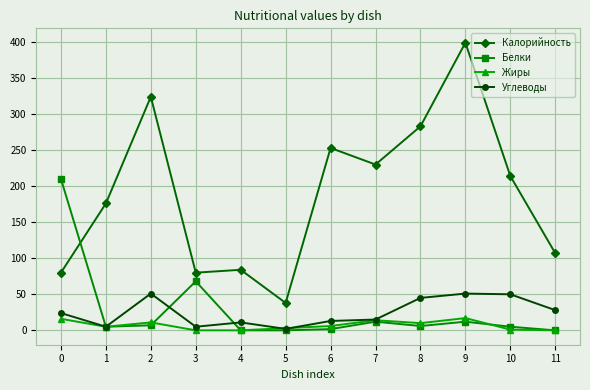

Rank the series at 2 from highest to lowest value.

Калорийность, Углеводы, Жиры, Белки